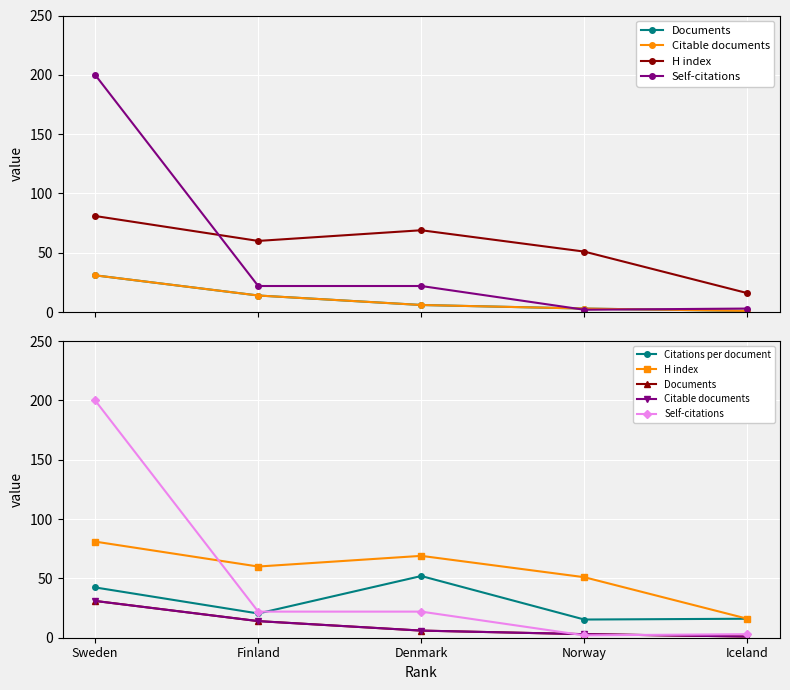

Rank the series at Sweden from highest to lowest value.

Self-citations, H index, Citations per document, Documents, Citable documents